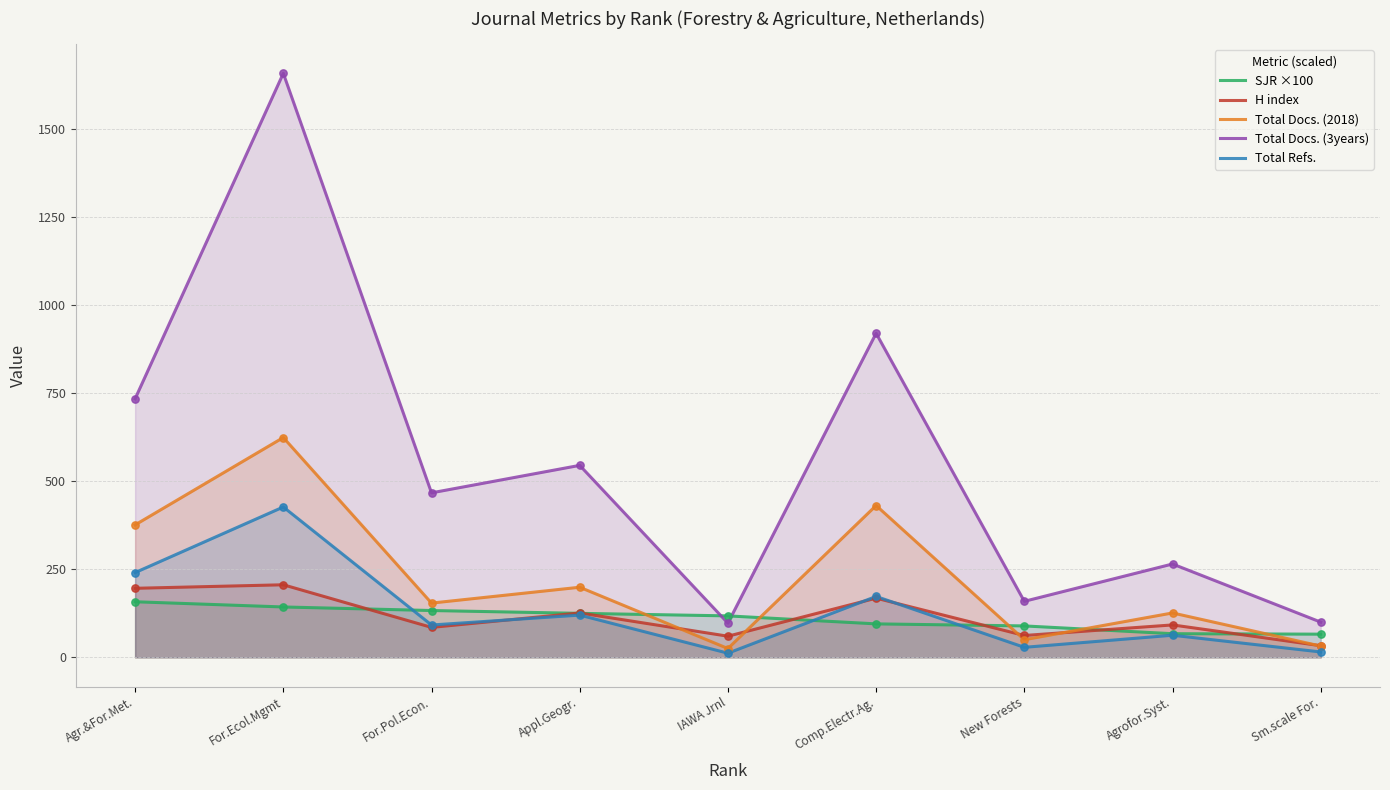

At how many categories does at least one series exceed 408?

5